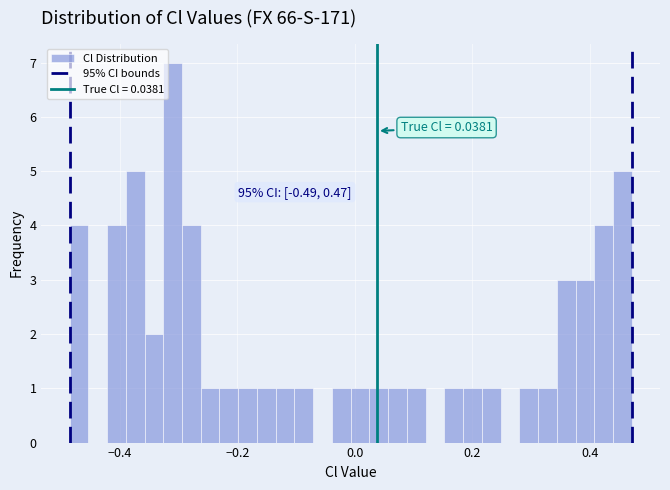

Around what value on the x-axis is the tallest bar? Give the approximate position of its centre, as read against the axis.

-0.30